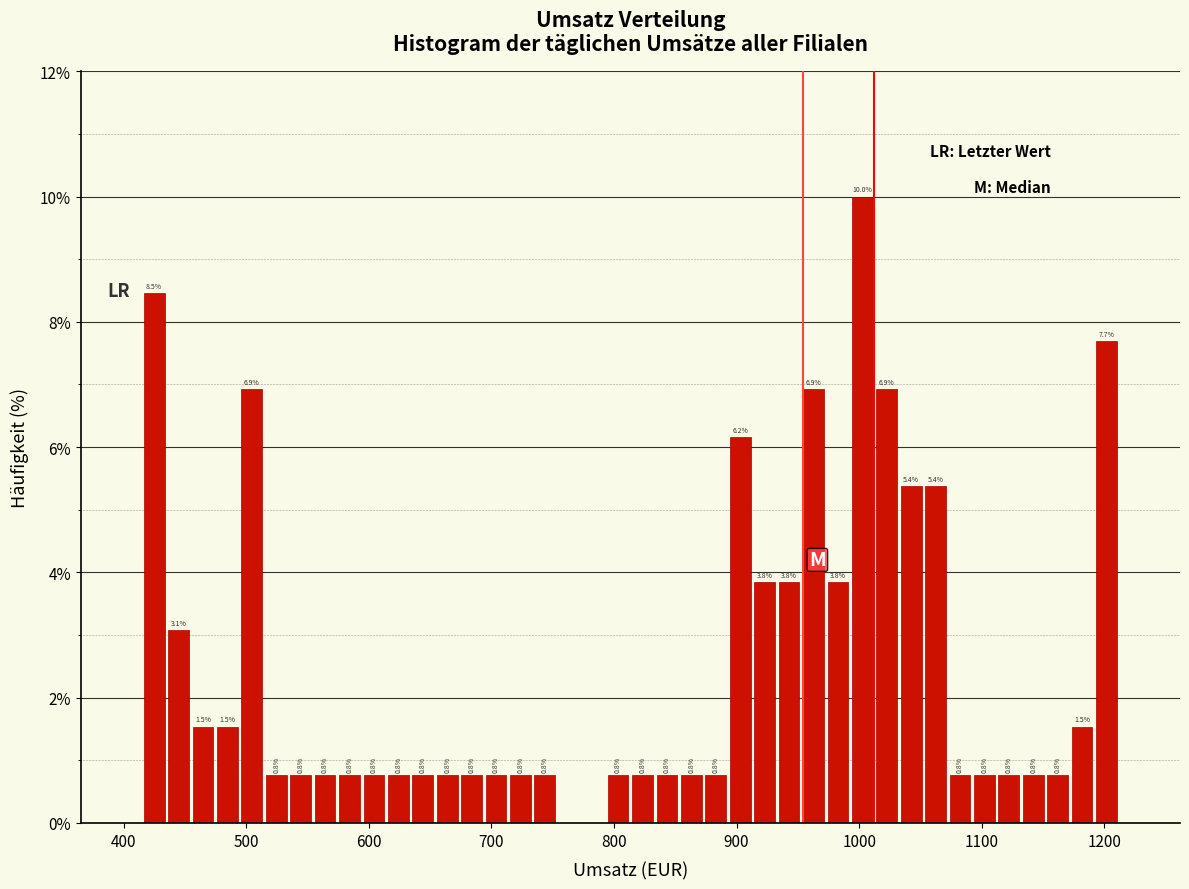

Around what value on the x-axis is the tallest bar? Give the approximate position of its centre, as read against the axis.

1000